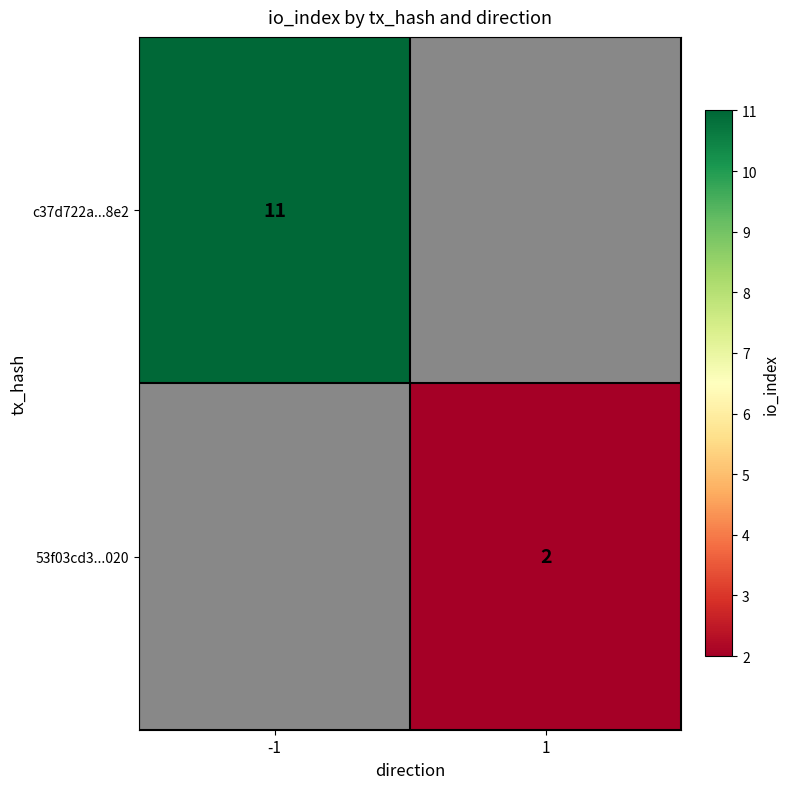

Is it true that 53f03cd3...020 equals 2 at 1?

True